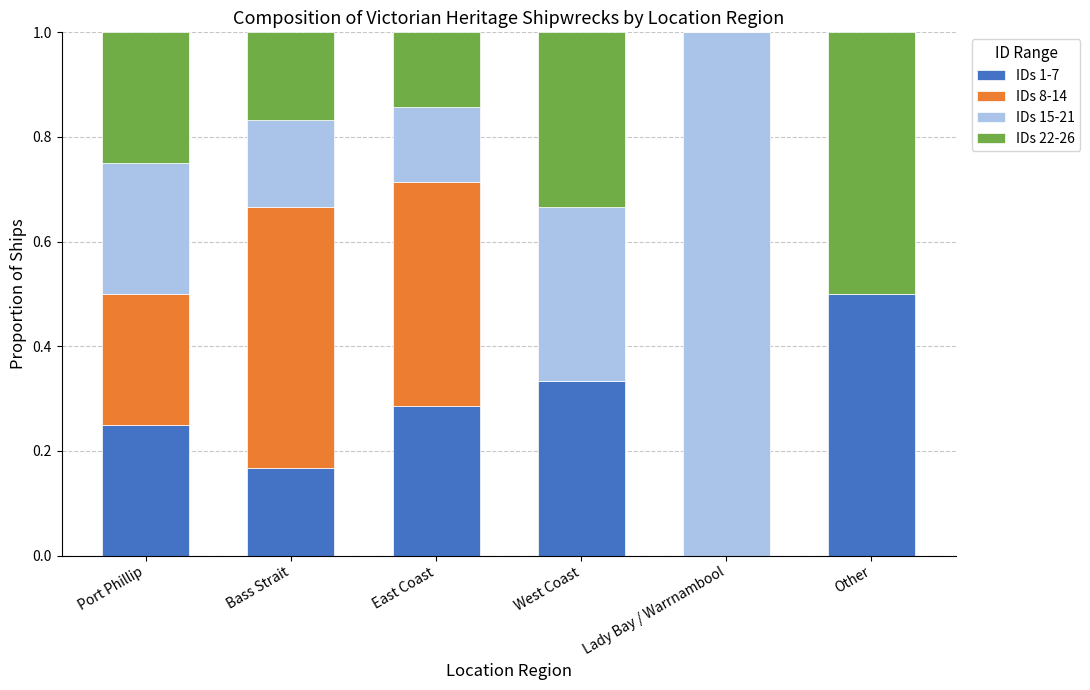

What is the highest value of the IDs 1-7 series?

0.5